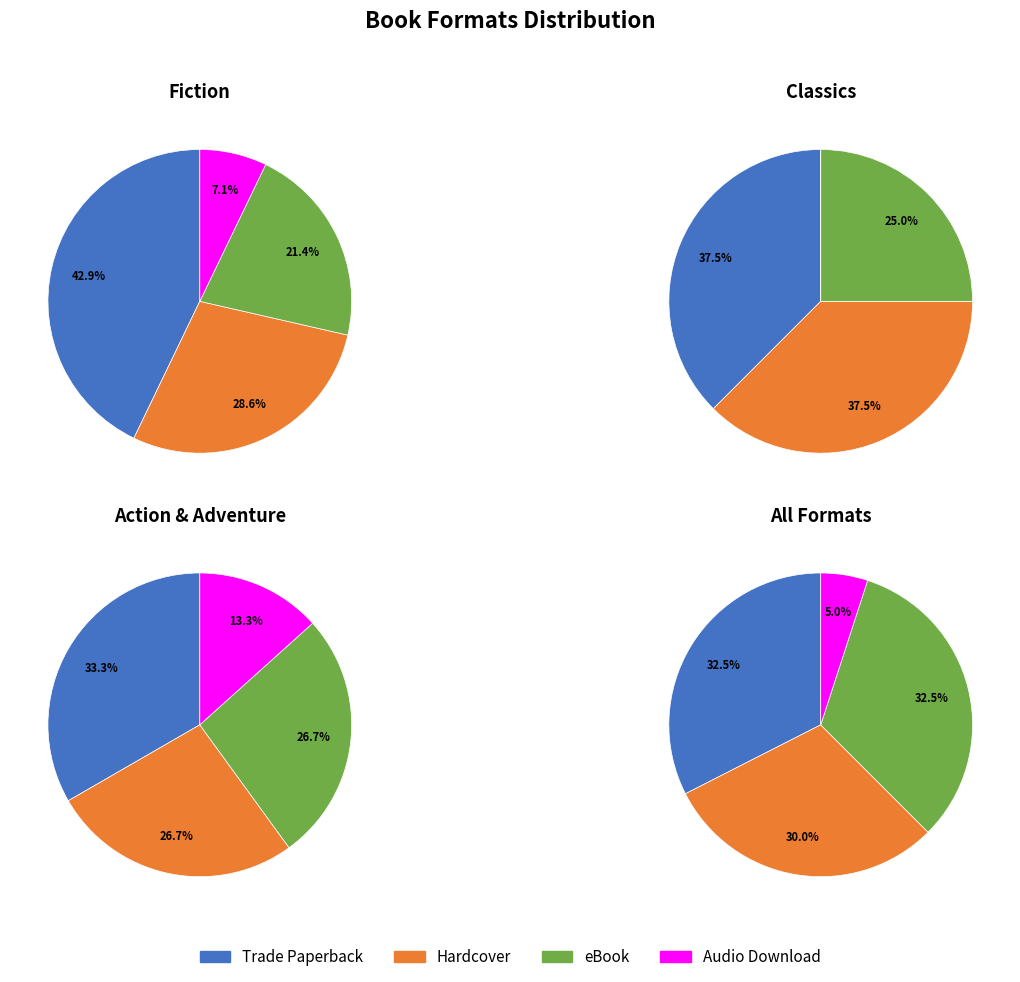

Is Audio Download the majority of the pie?

No